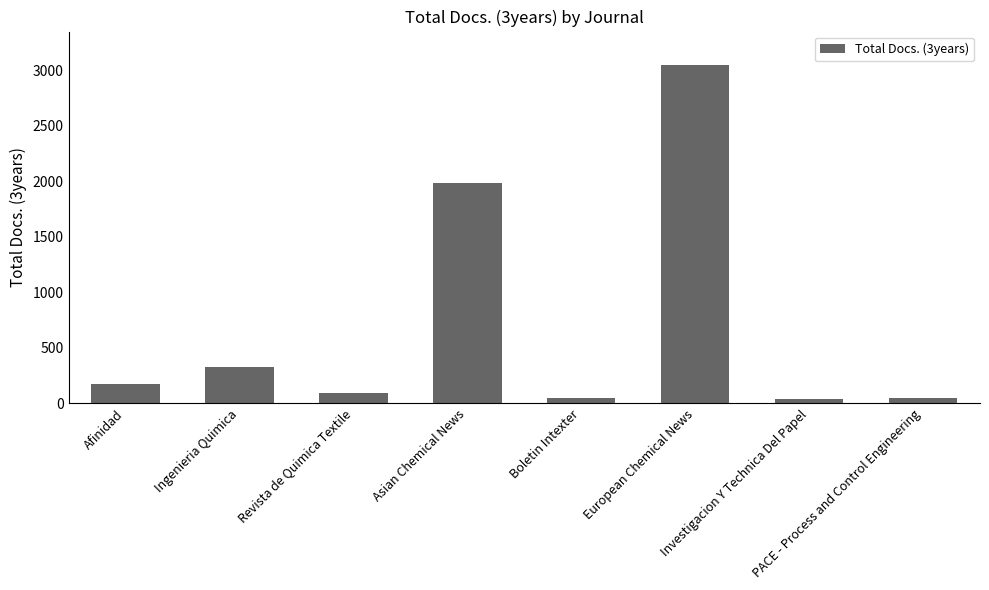

What is the label of the 8th bar from the right?

Afinidad